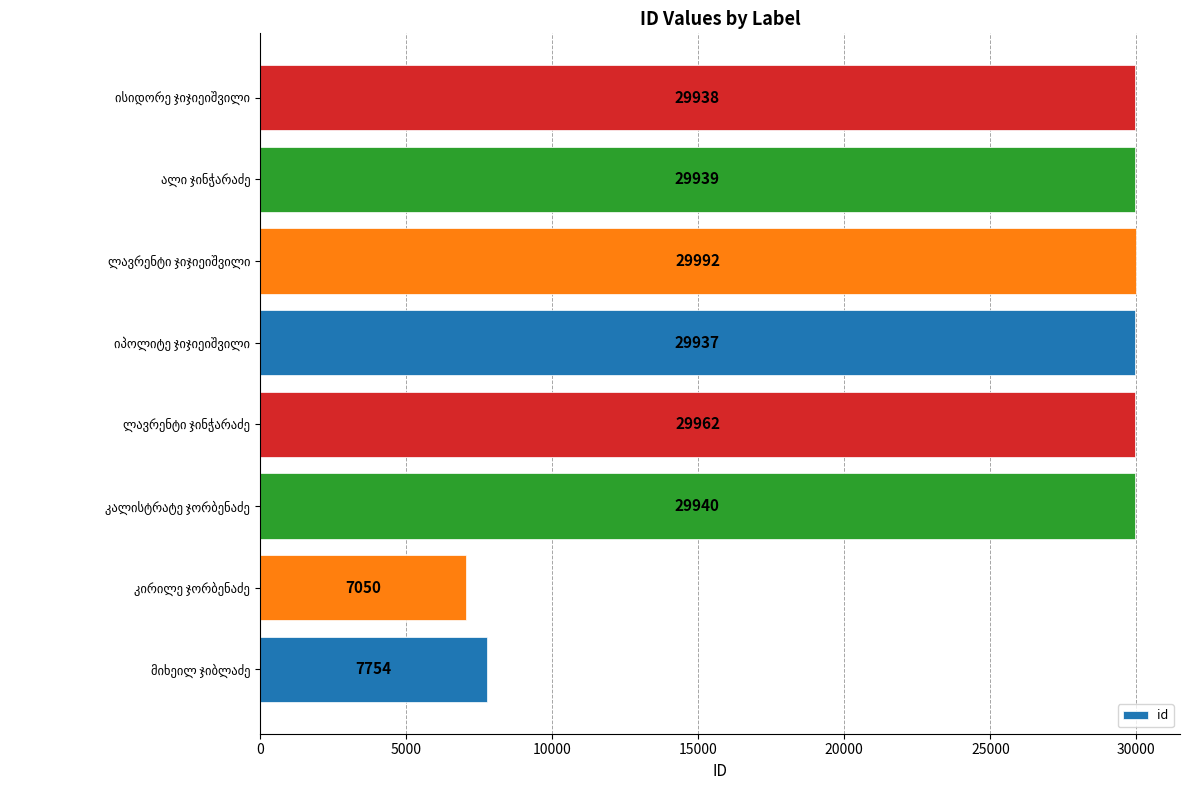

Reading bottom to top, extract all data points from this chart.

7754	7050	29940	29962	29937	29992	29939	29938